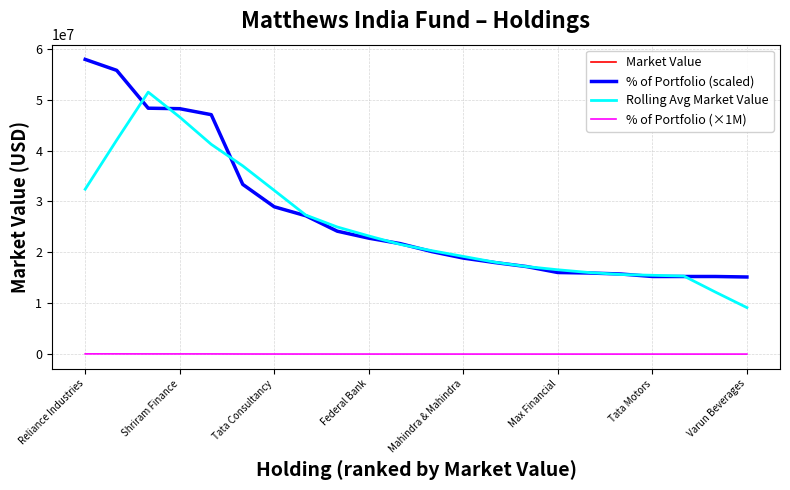

True or false: Market Value and % of Portfolio (×1M) cross at least once.

False